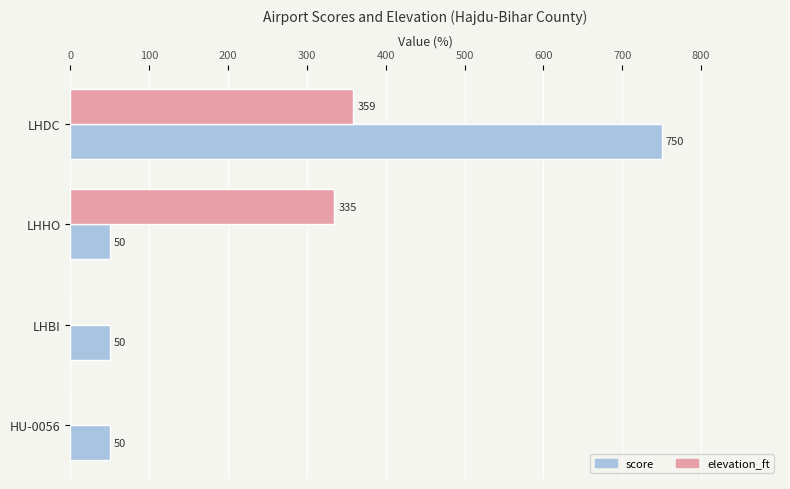

Is it true that score equals 50 at LHBI?

True